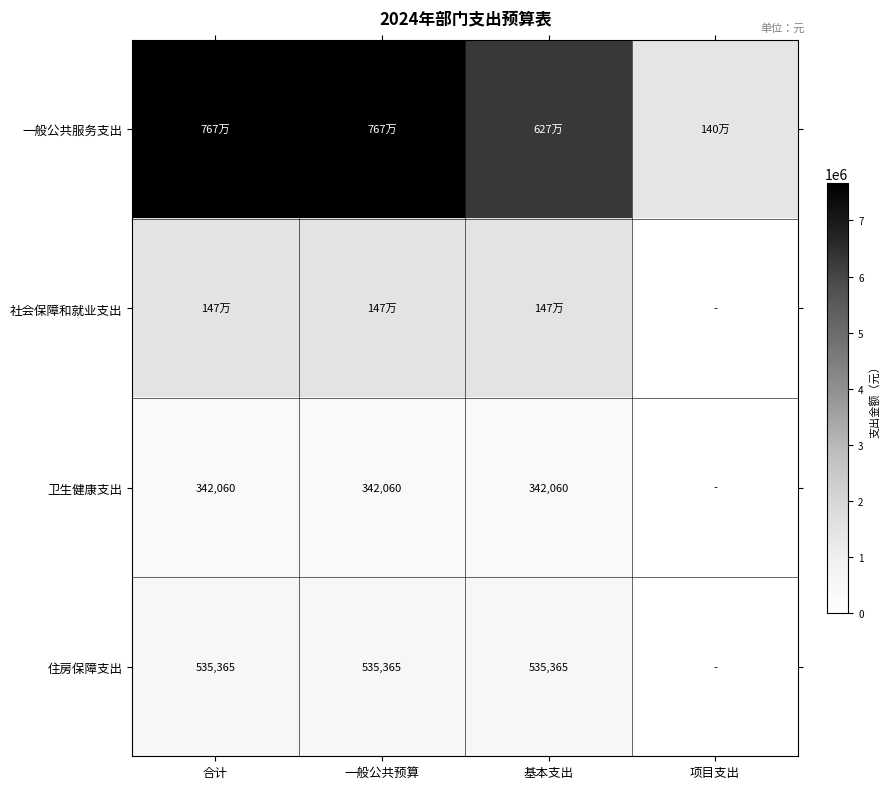

Count the number of categories in the chart.

4